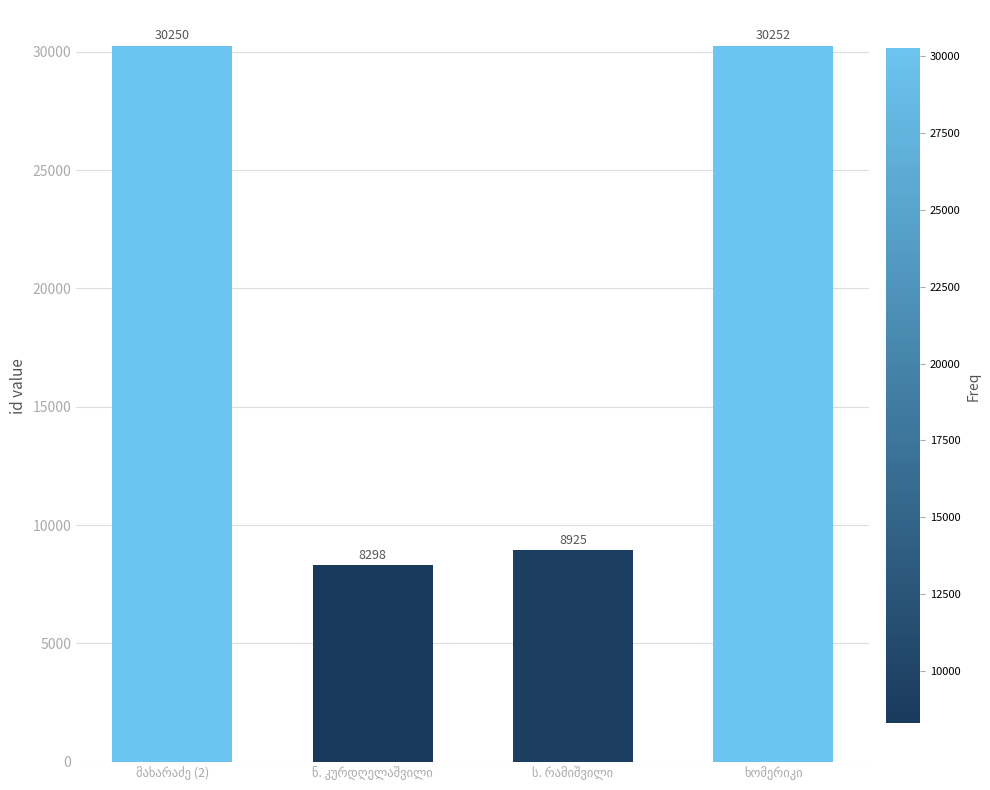

What is the value of the 2nd bar from the left?

8298